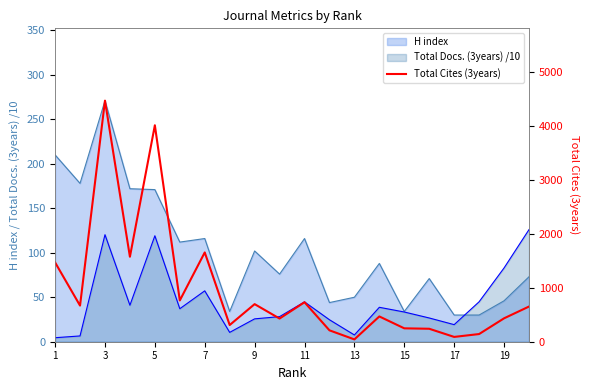

What is the label of the 1st point from the left?

1